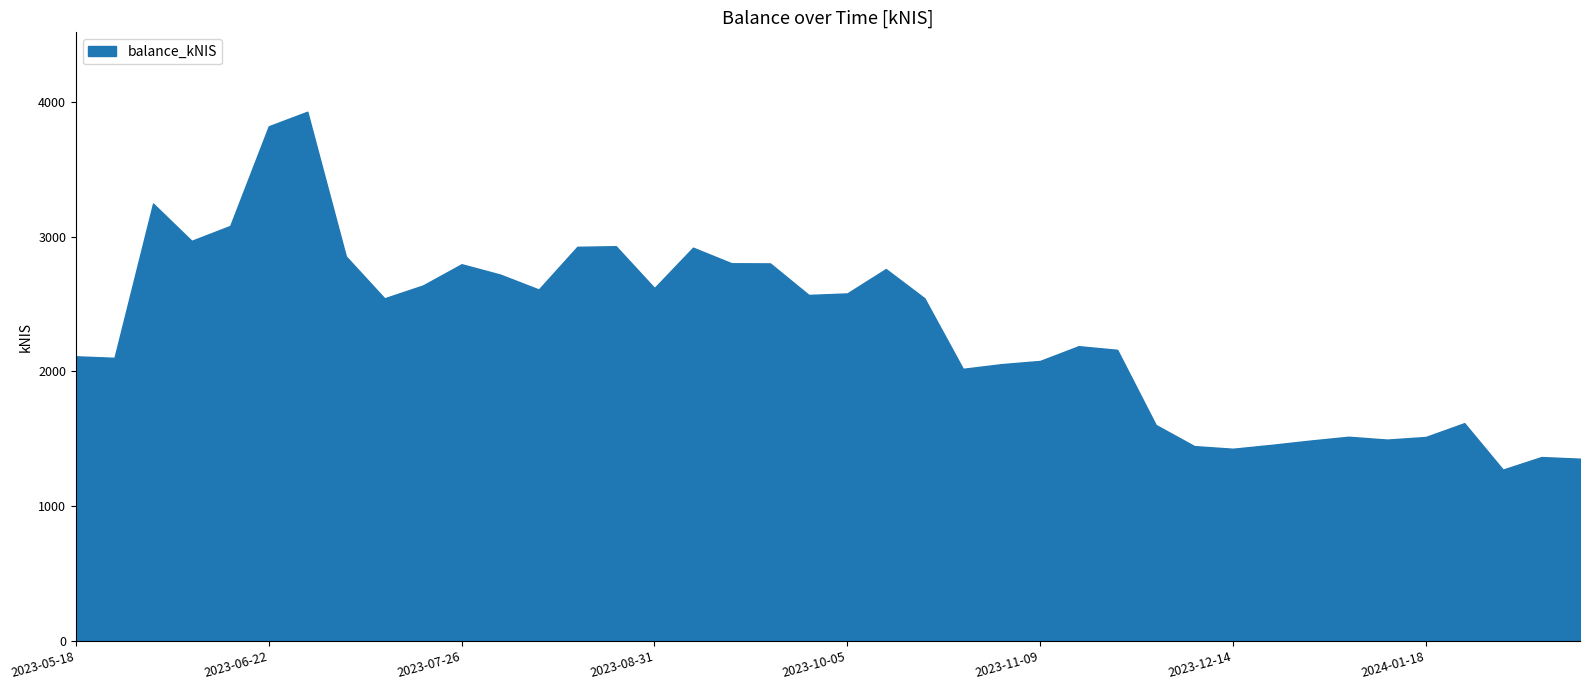

What is the greatest value displayed?

3925.7